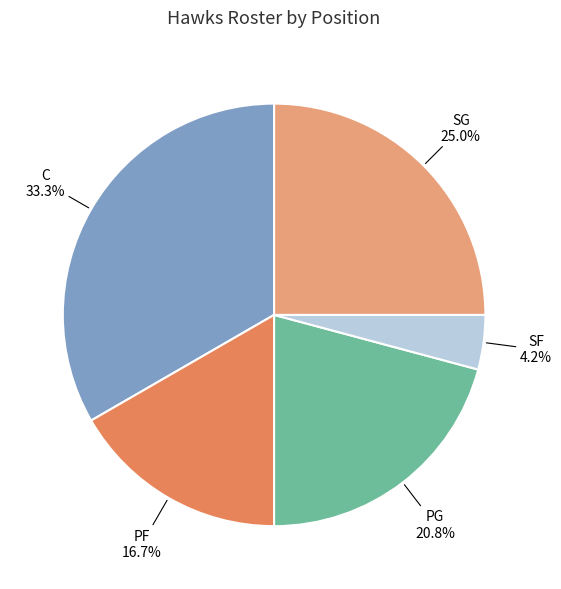

Does any single category account for the majority?

No